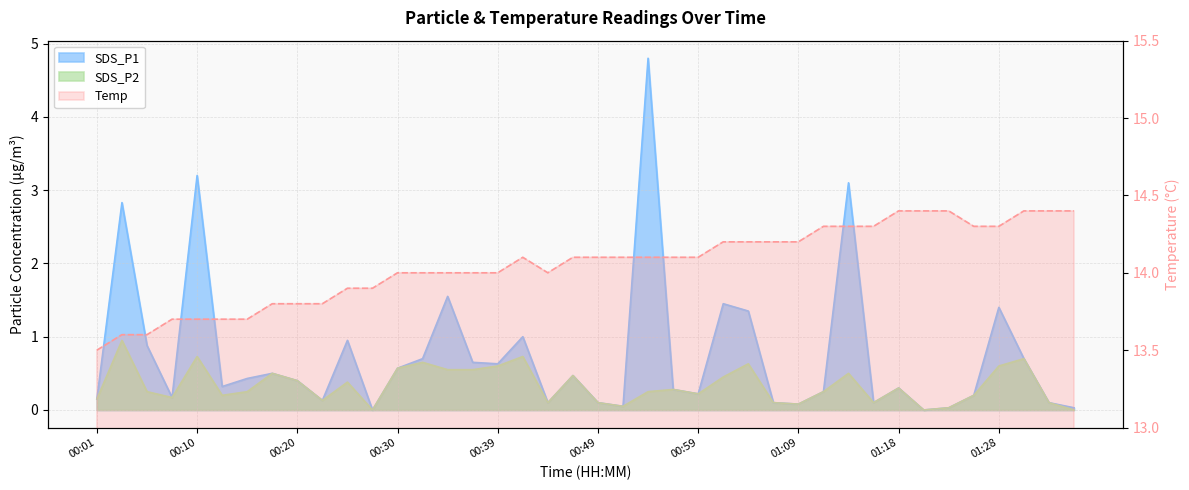

Does the chart have visible grid lines?

Yes